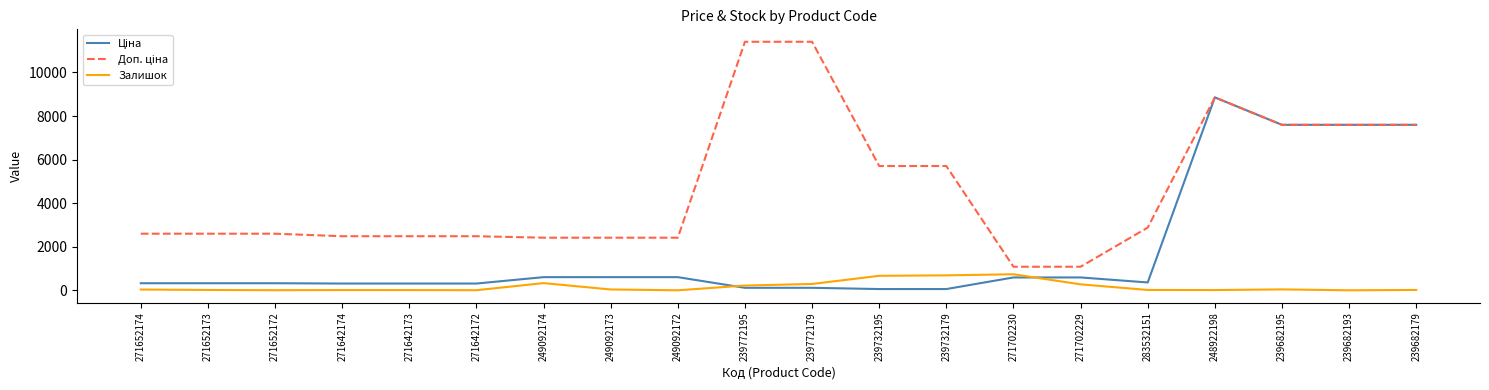

The Залишок series shows 736.0 at 271702230. True or false?

True